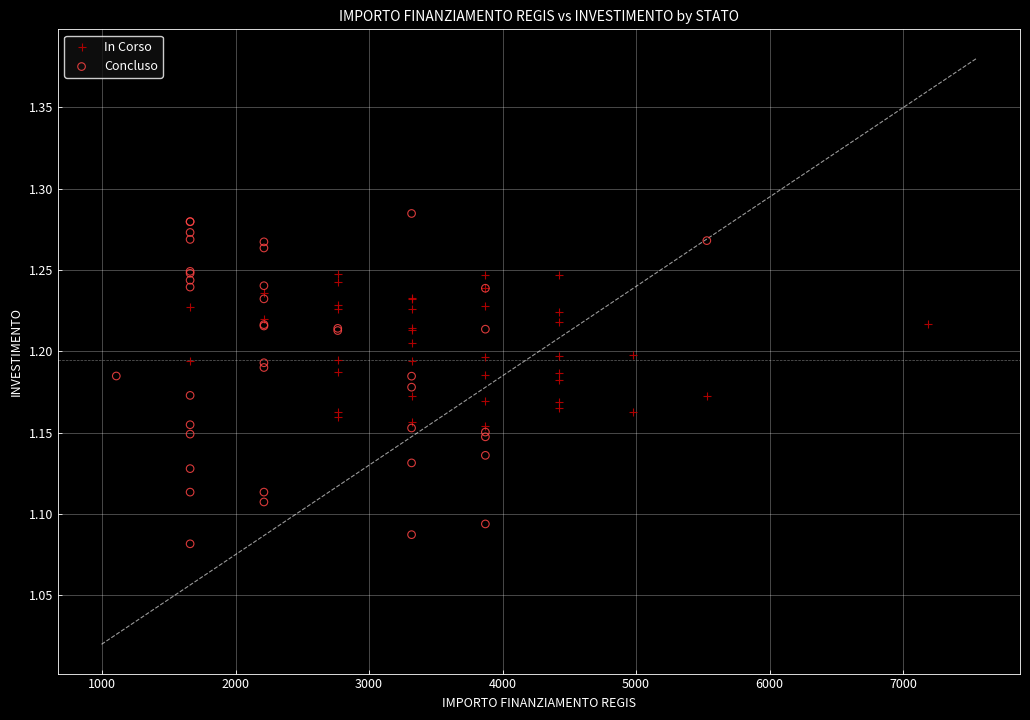

What are all the series names shown in the legend?

In Corso, Concluso